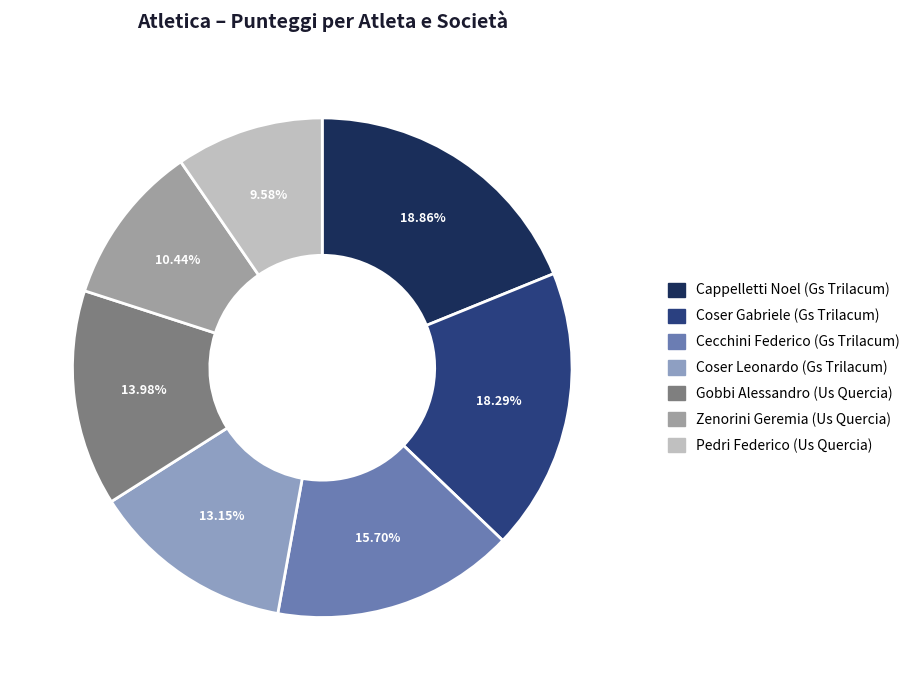

What percentage is NOT represented by Zenorini Geremia (Us Quercia)?

89.6%